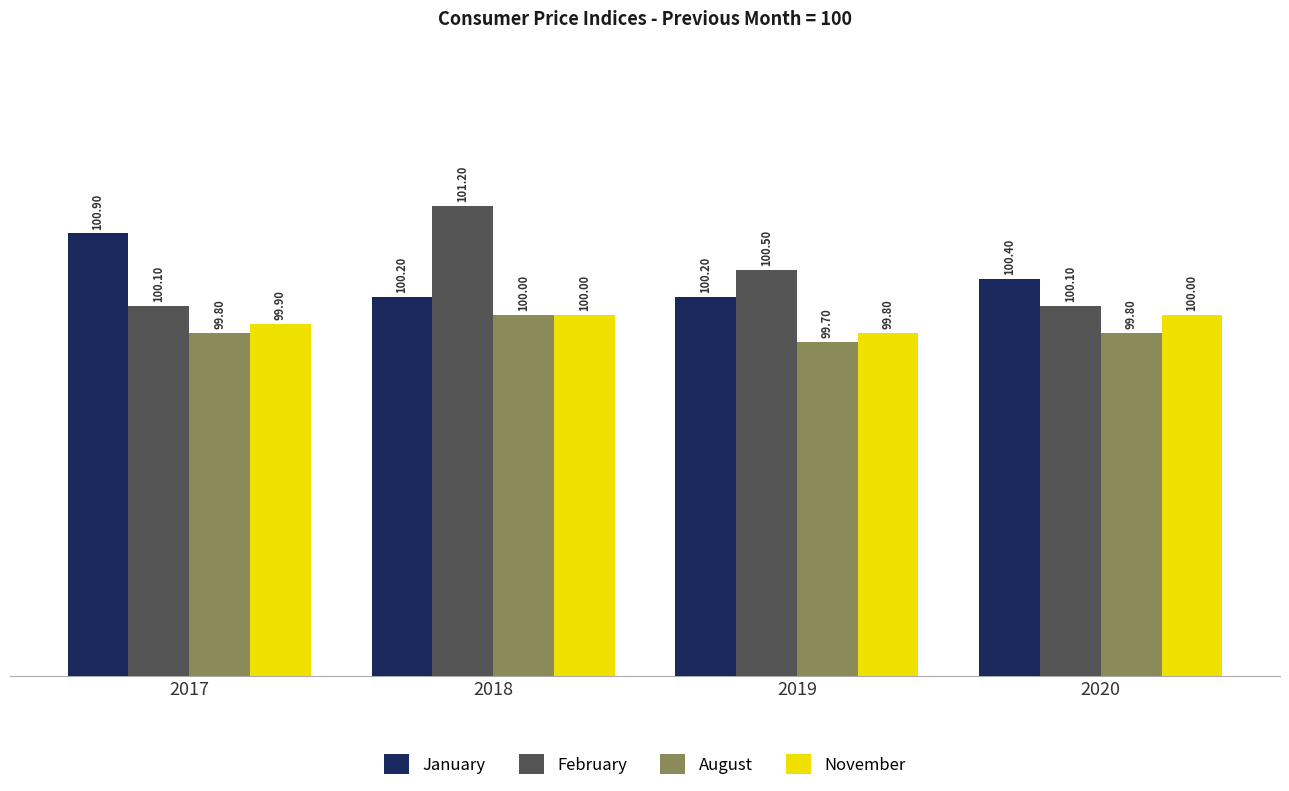

At which category is the sum across all series the highest?

2018